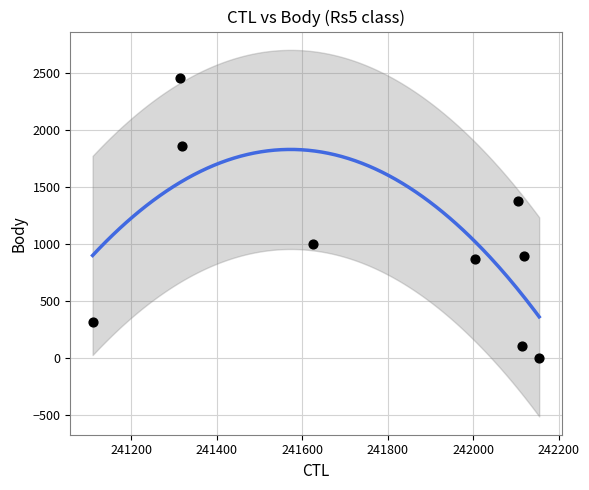

What is the range of Y values (max minus min)?

2454